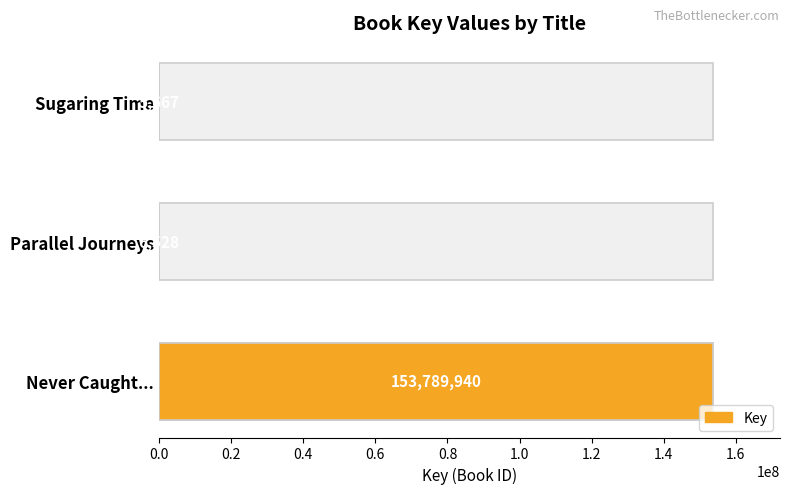

What is the value of the 3rd bar from the left?

5667